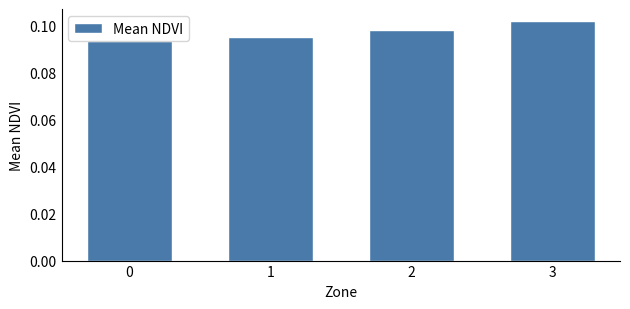

The value at 1 is 0.2. True or false?

False